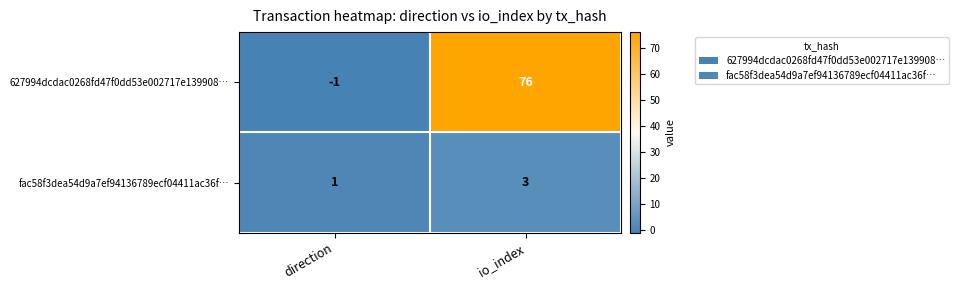

Which category has the lowest value across all series?

direction